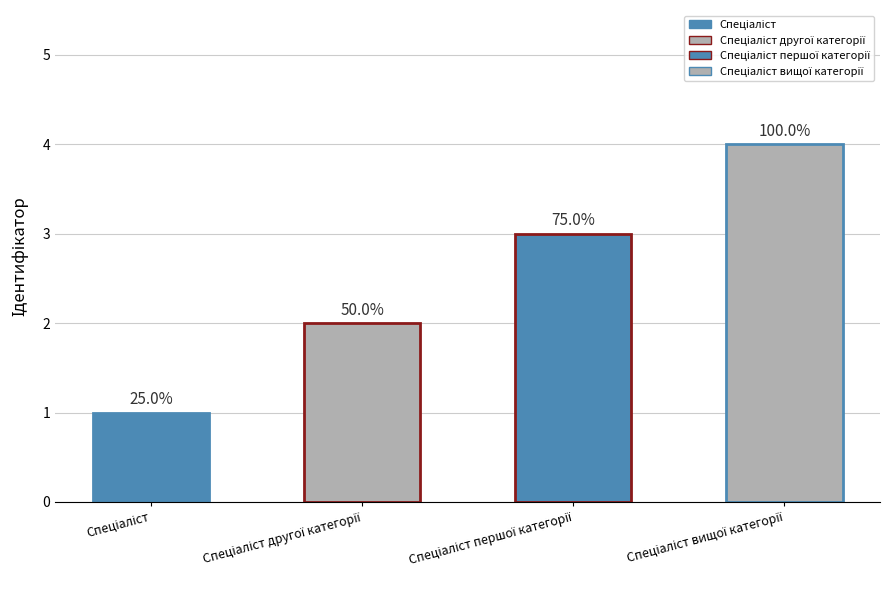

What is the minimum value shown in the chart?

1